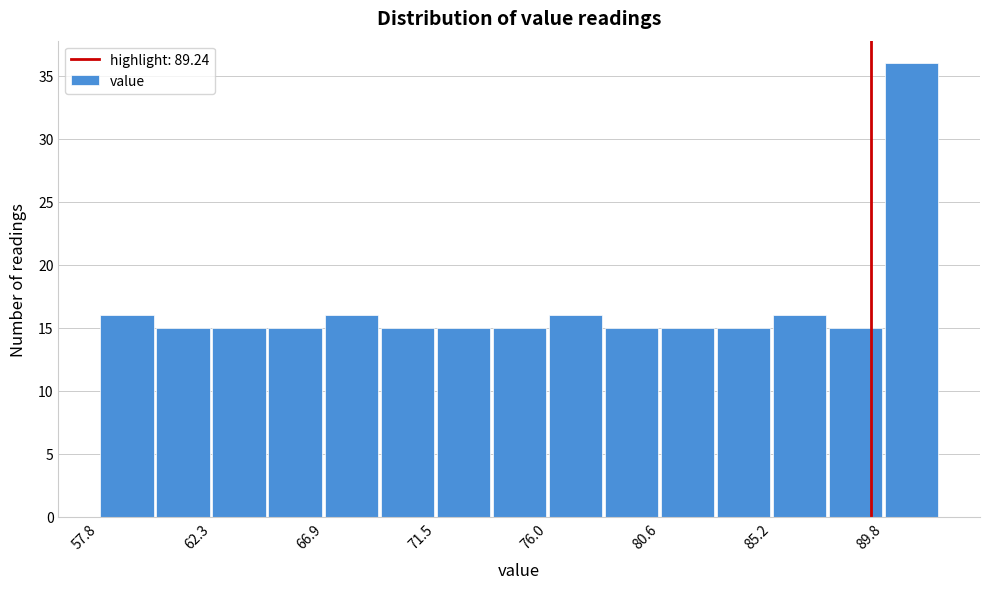

Reading left to right, list every bar in this chart as the range it spans on the x-axis followed by its height. Neither the bar edges nor the heights are printed on the chart, so give them approximately, as read against the axes.

58.0 to 60.0: 16
60.0 to 62.5: 15
62.5 to 64.5: 15
64.5 to 67.0: 15
67.0 to 69.0: 16
69.0 to 71.5: 15
71.5 to 74.0: 15
74.0 to 76.0: 15
76.0 to 78.5: 16
78.5 to 80.5: 15
80.5 to 83.0: 15
83.0 to 85.0: 15
85.0 to 87.5: 16
87.5 to 90.0: 15
90.0 to 92.0: 36